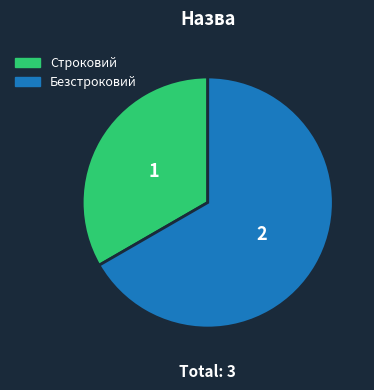

Do Строковий and Безстроковий together represent more than half of the pie?

Yes